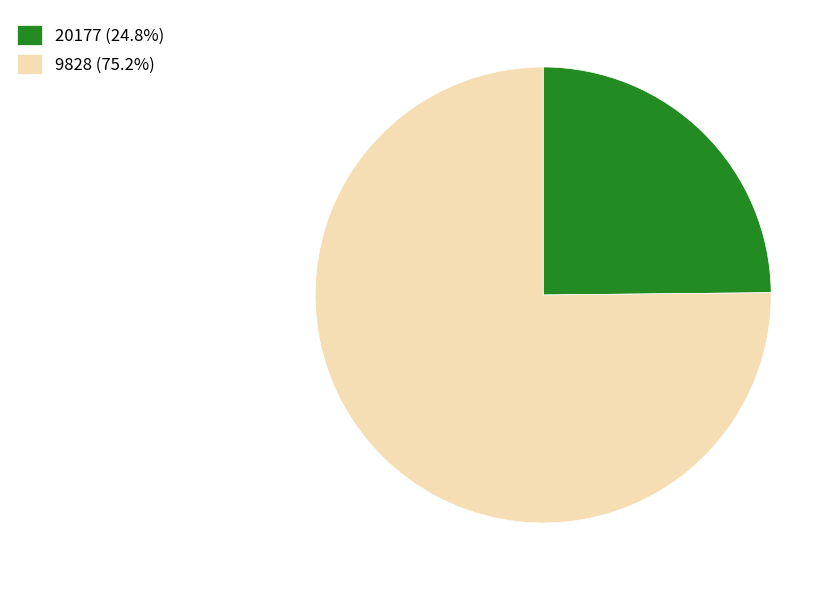

Is the sum of 20177 (24.8%) and 9828 (75.2%) greater than half?

Yes